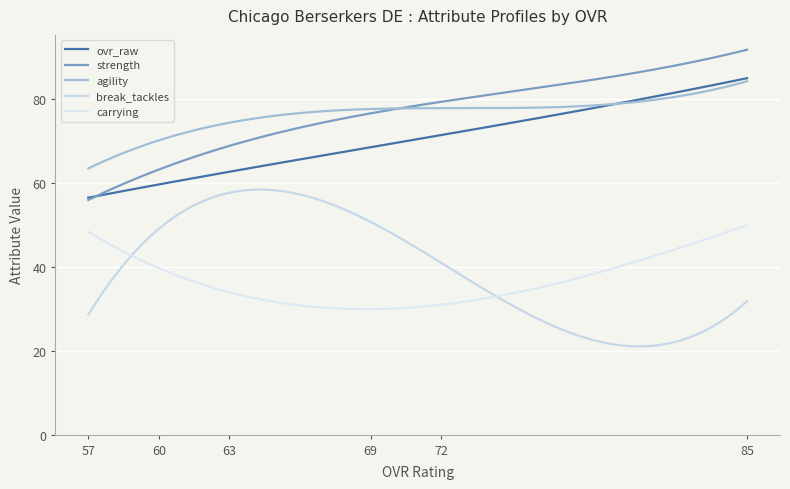

What is the difference between the maximum and minimum values in the ovr_raw series?

28.5